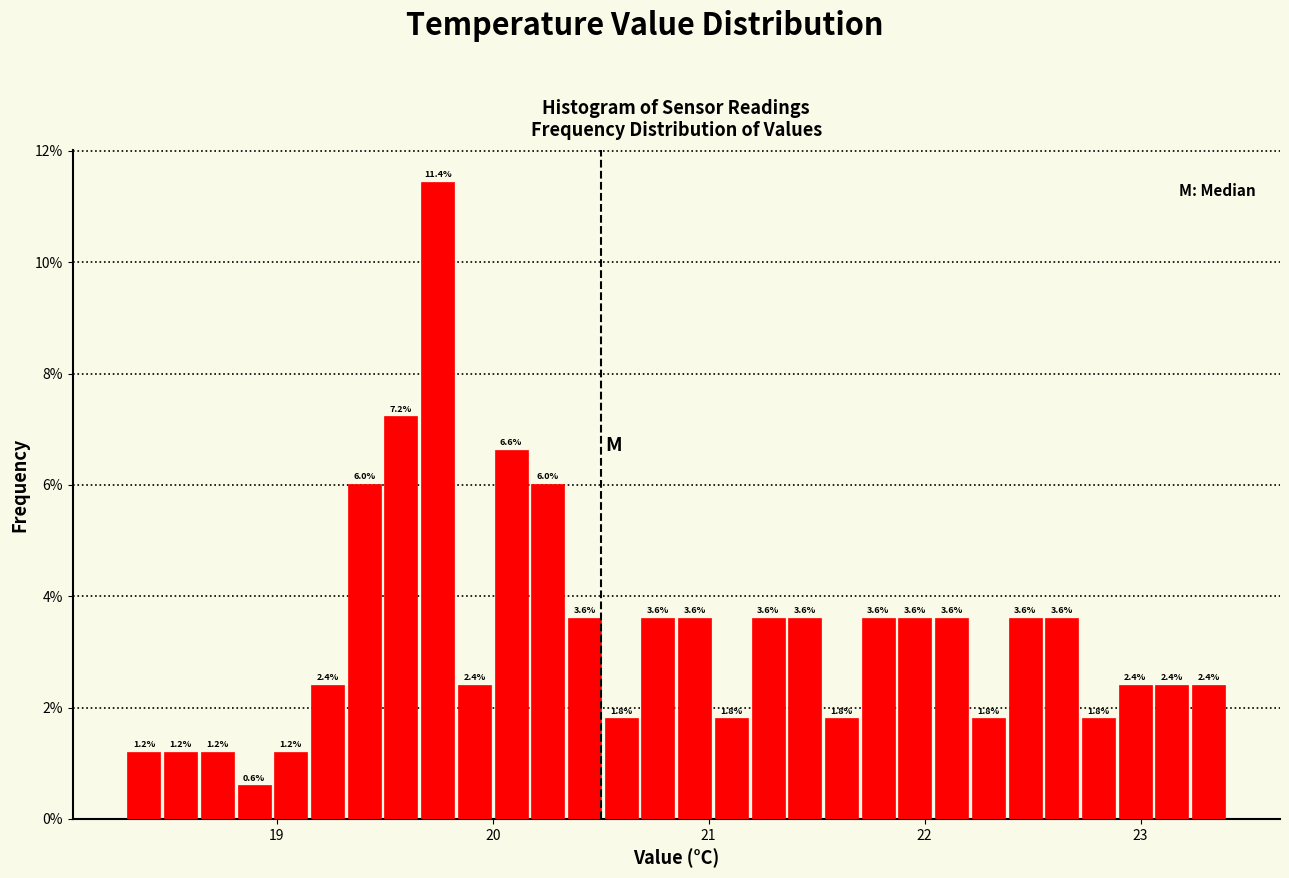

Around what value on the x-axis is the tallest bar? Give the approximate position of its centre, as read against the axis.

19.7